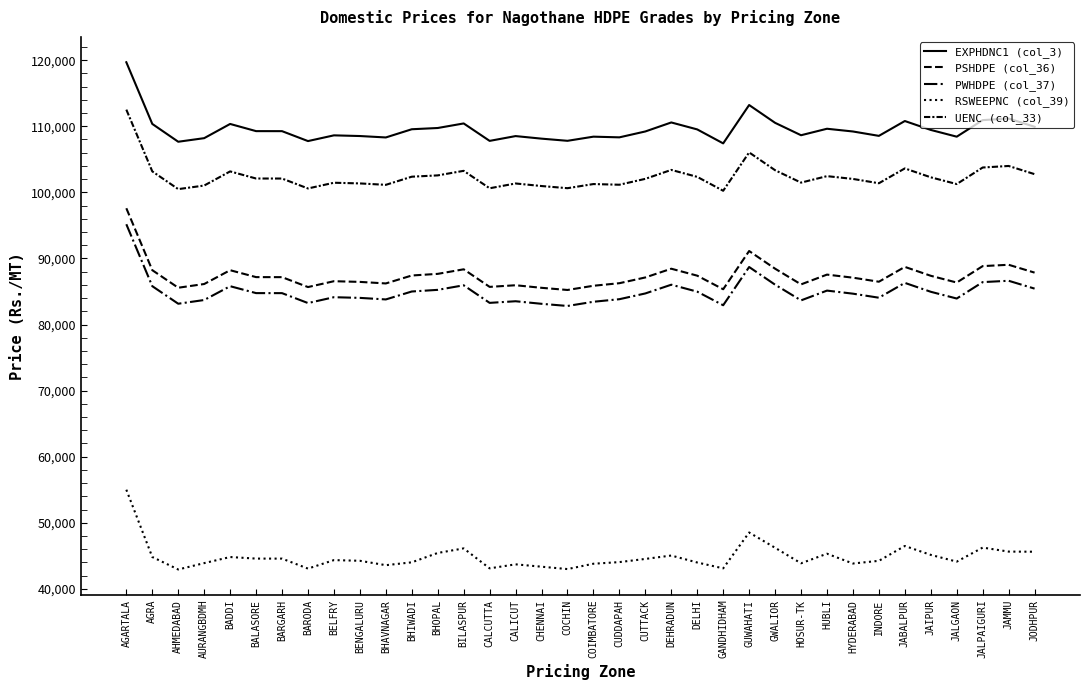

Does the chart have visible grid lines?

No